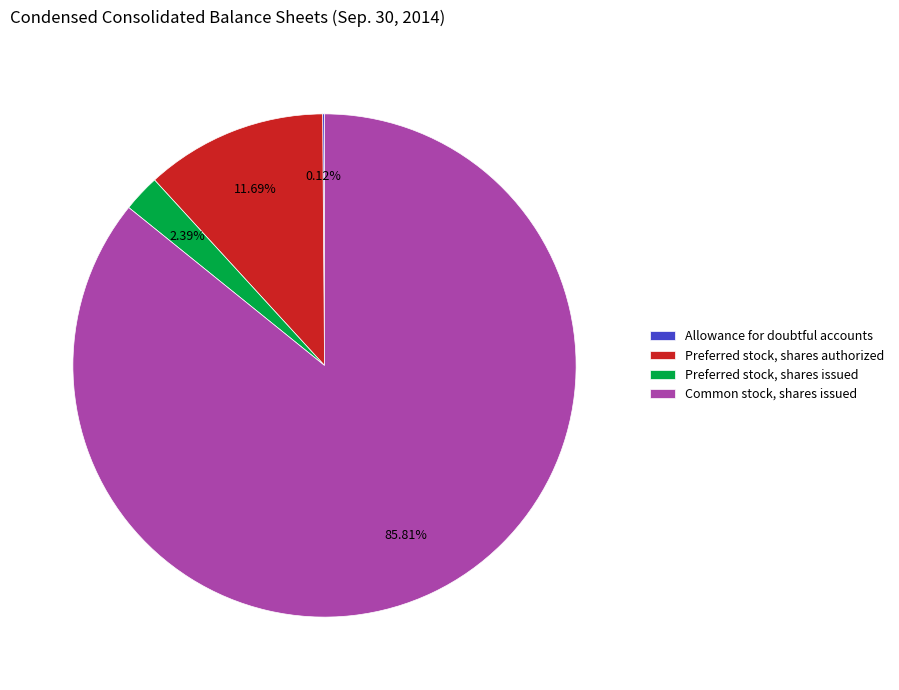

Which category has the biggest portion of the pie?

Common stock, shares issued